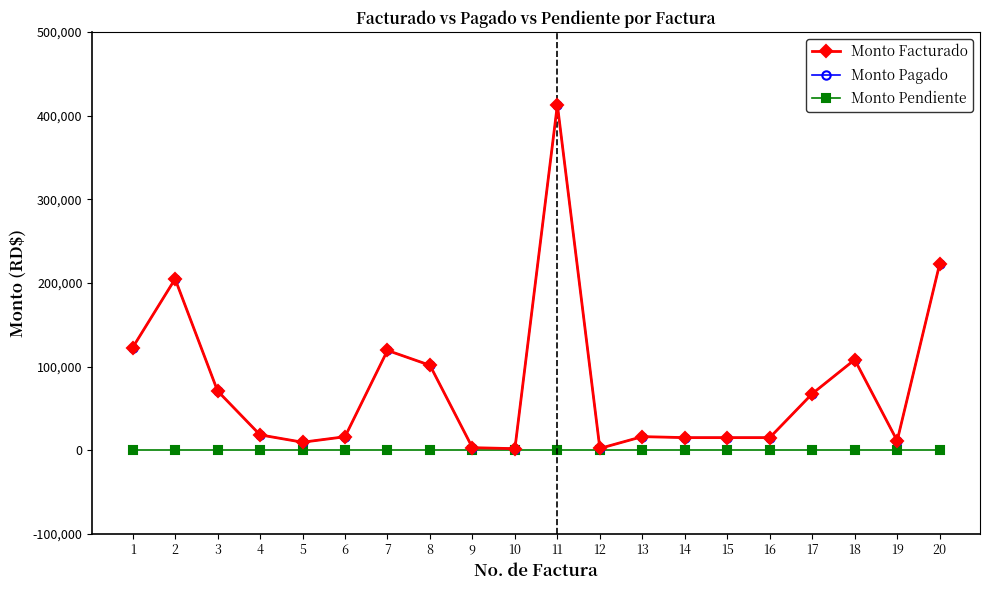

Does the chart have visible grid lines?

No